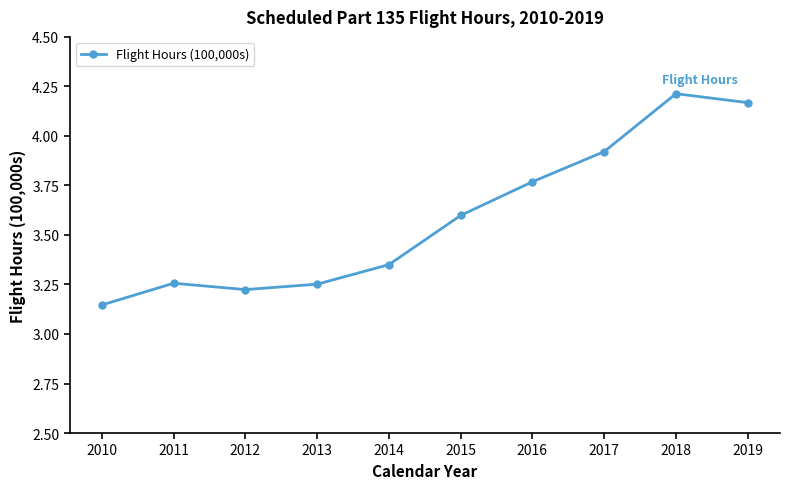

How many lines are shown in the chart?

1